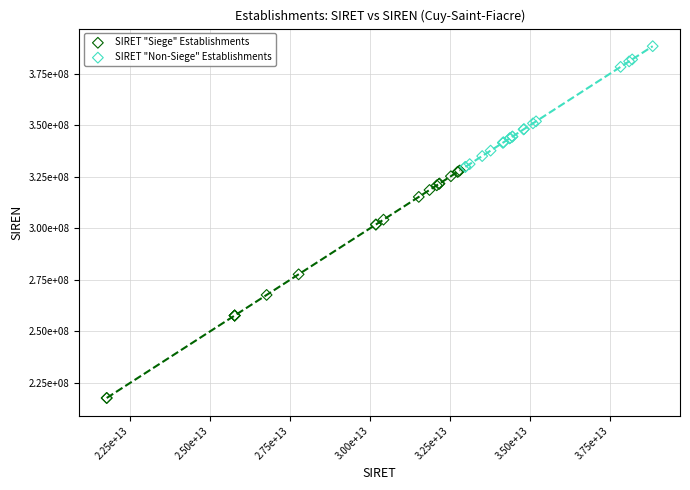

Which series has the widest spread of Y values?

SIRET "Siege" Establishments